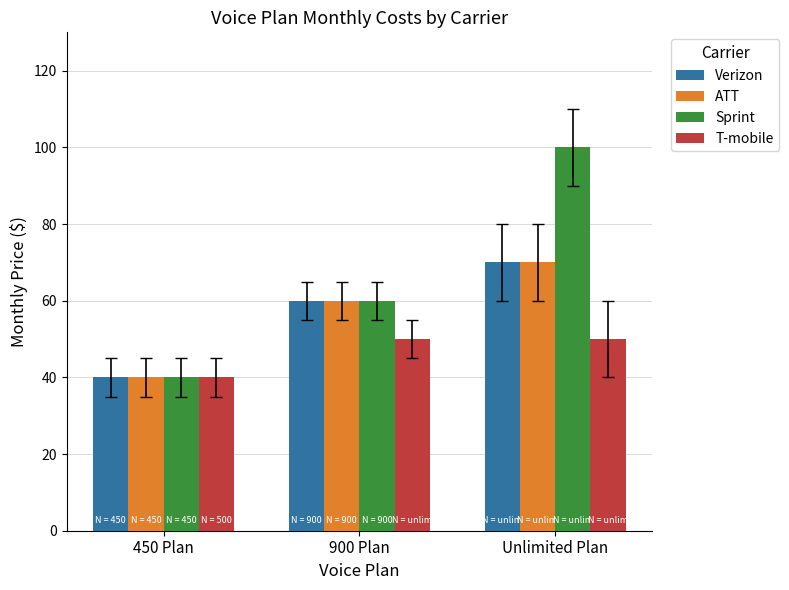

What is the difference between the maximum and second lowest values in the Sprint series?

40.0